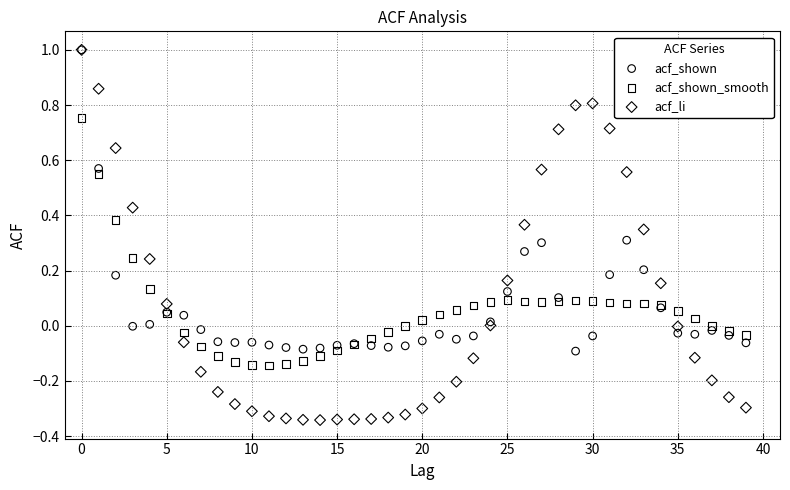

What are all the series names shown in the legend?

acf_shown, acf_shown_smooth, acf_li